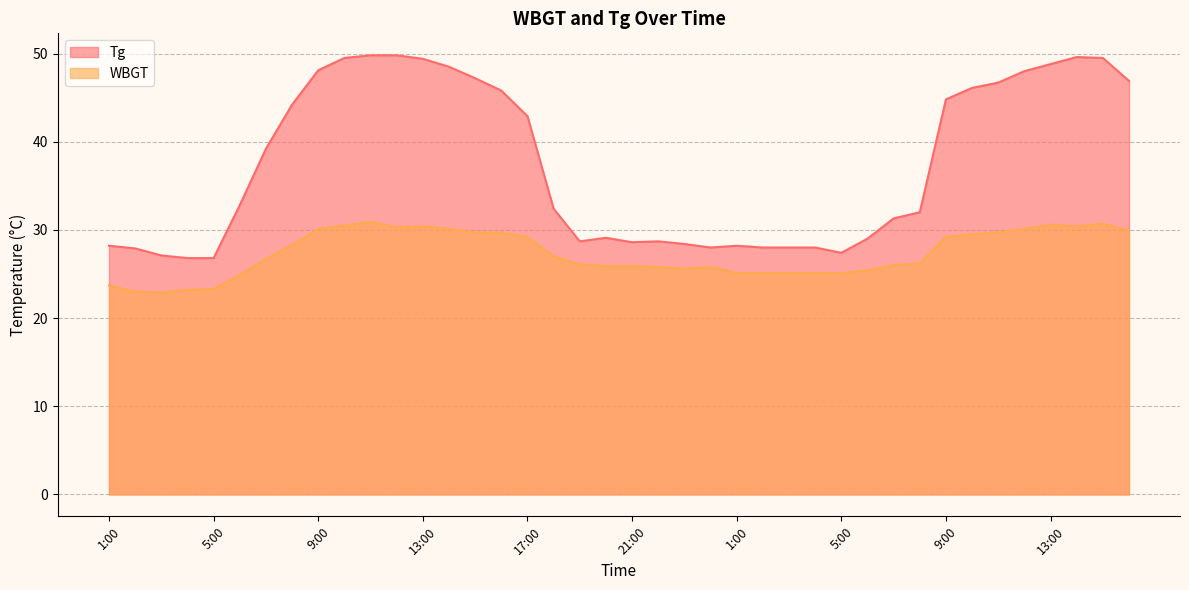

At which label does Tg reach its peak?

11:00